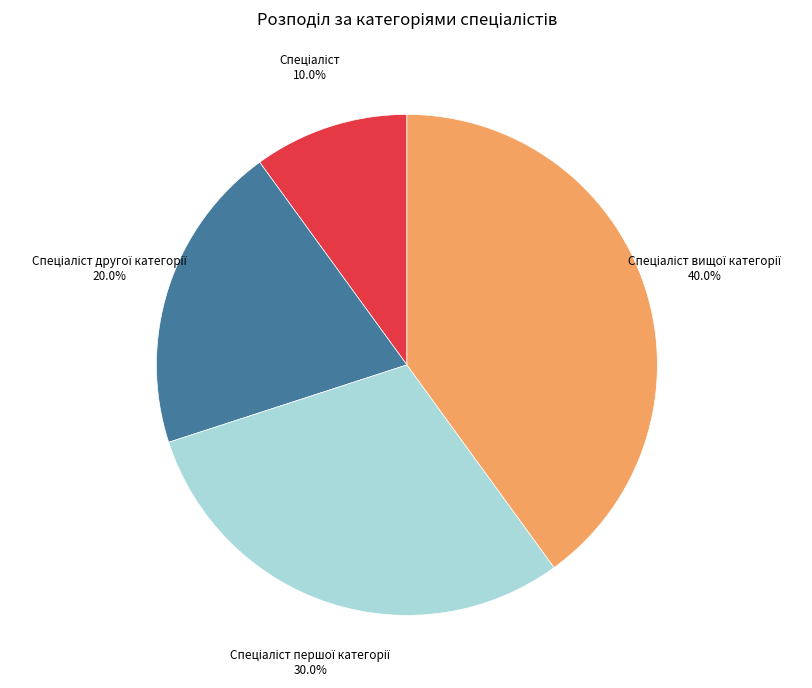

Is there any slice that represents more than half of the pie?

No